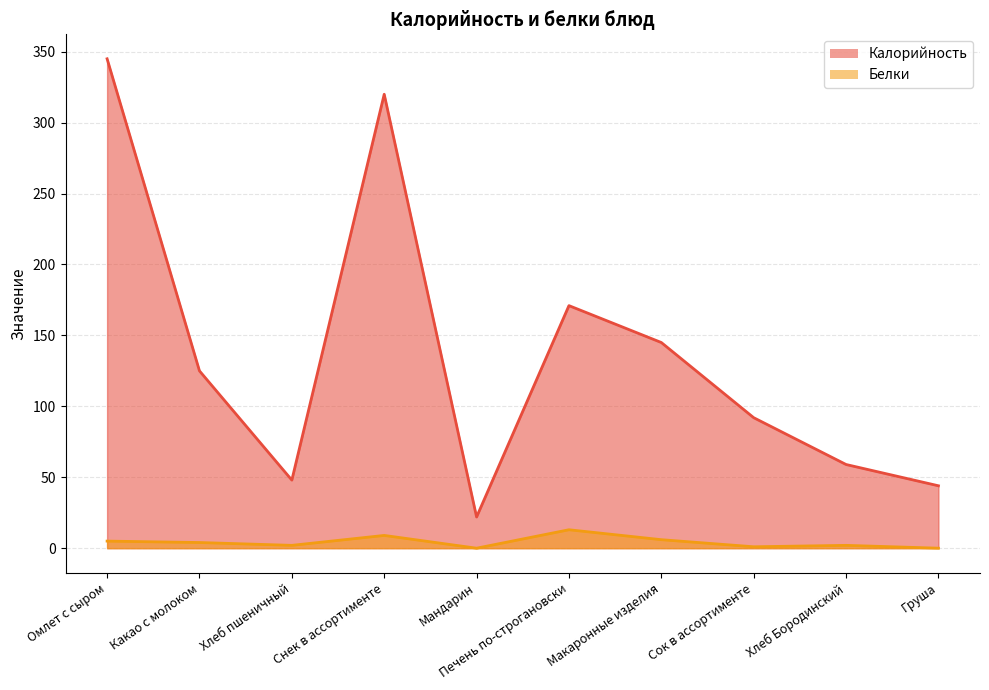

Which category has the lowest value in the Калорийность series?

Мандарин